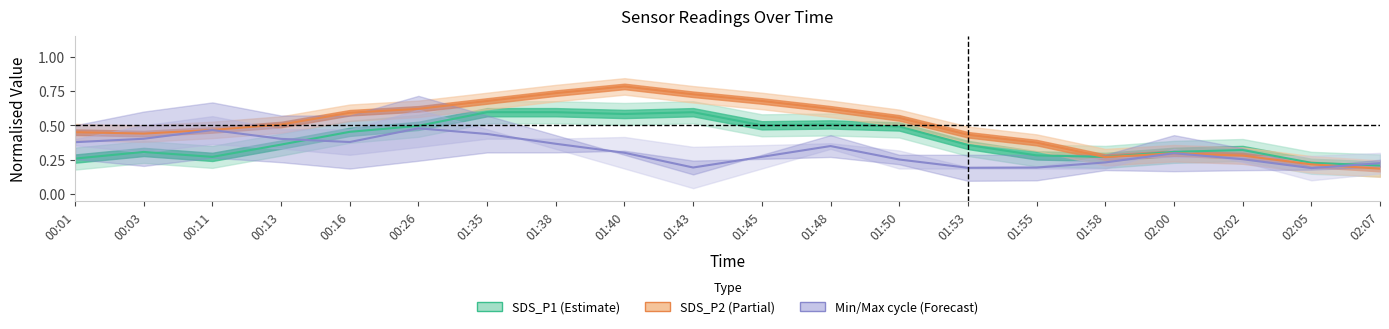

At which label is Cycle mid closest to 0?

02:05